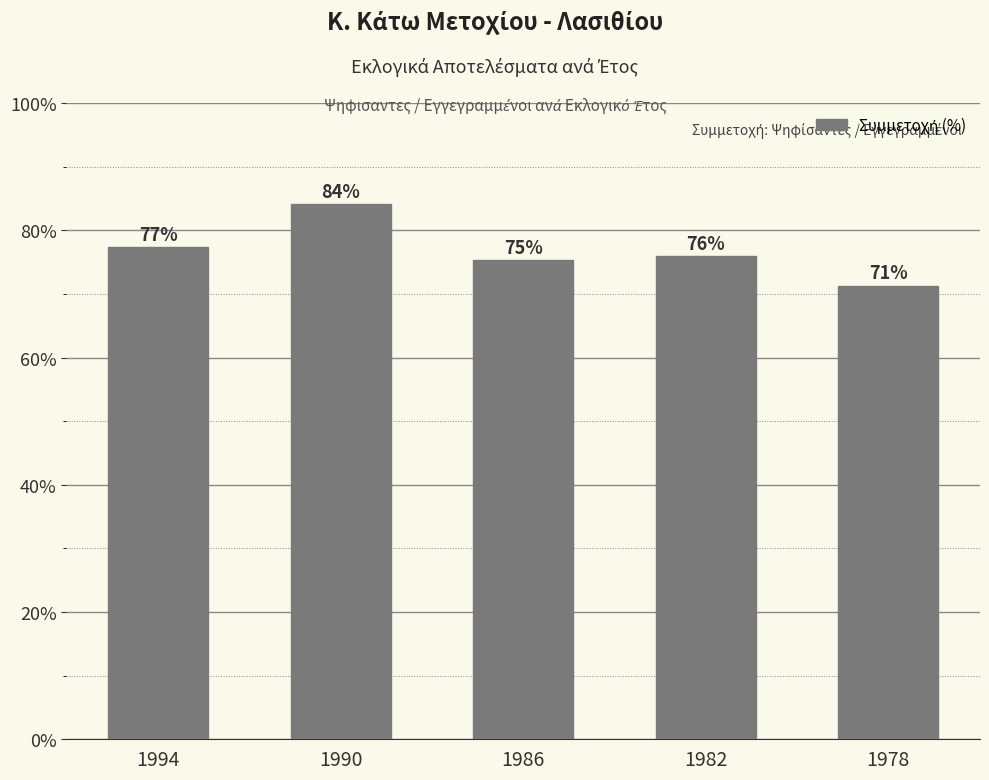

Reading left to right, extract all data points from this chart.

0.8	0.8	0.8	0.8	0.7